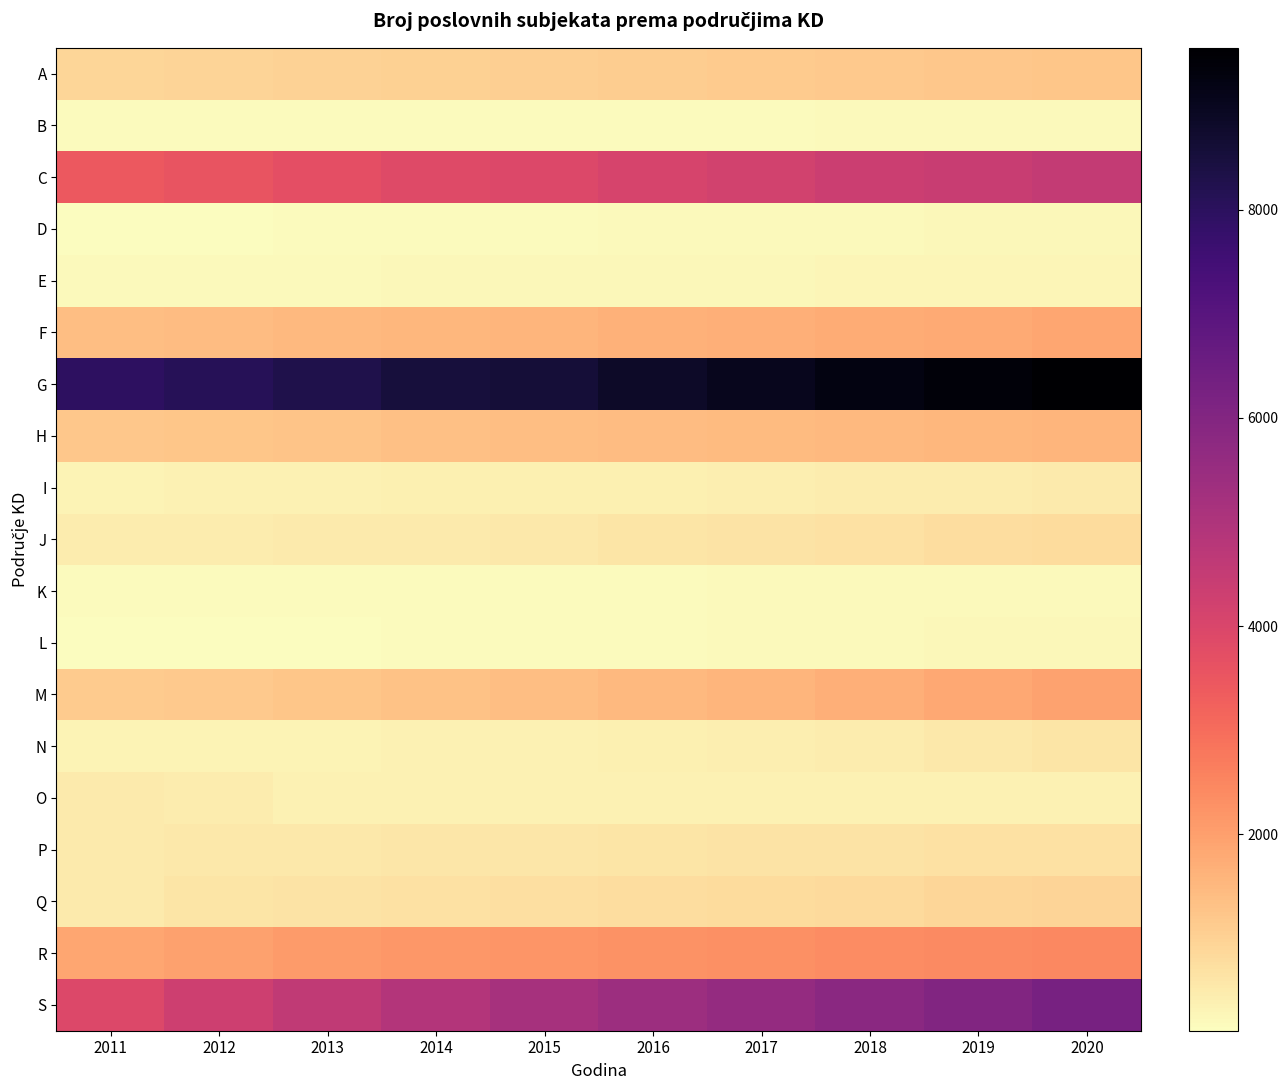

Which label corresponds to the largest value in the chart?

2020